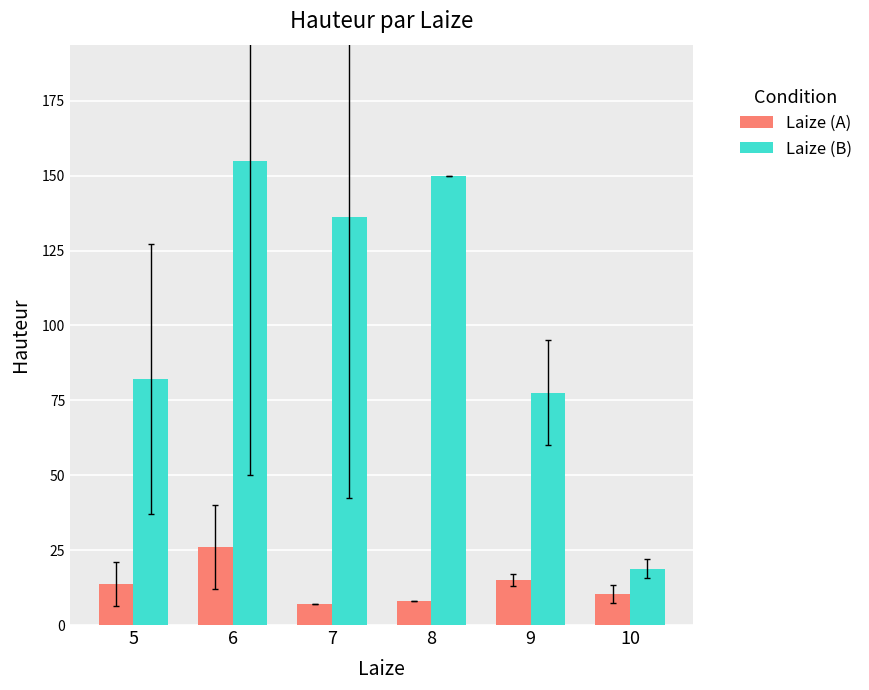

What is the spread (max minus min) of values at 7?

129.3